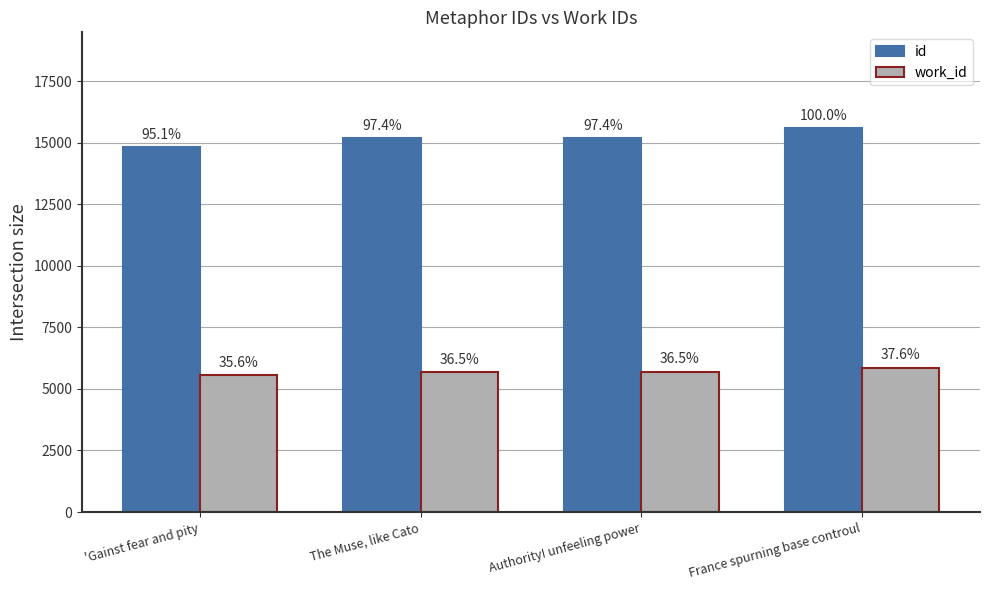

Which series has the largest total across all categories?

id